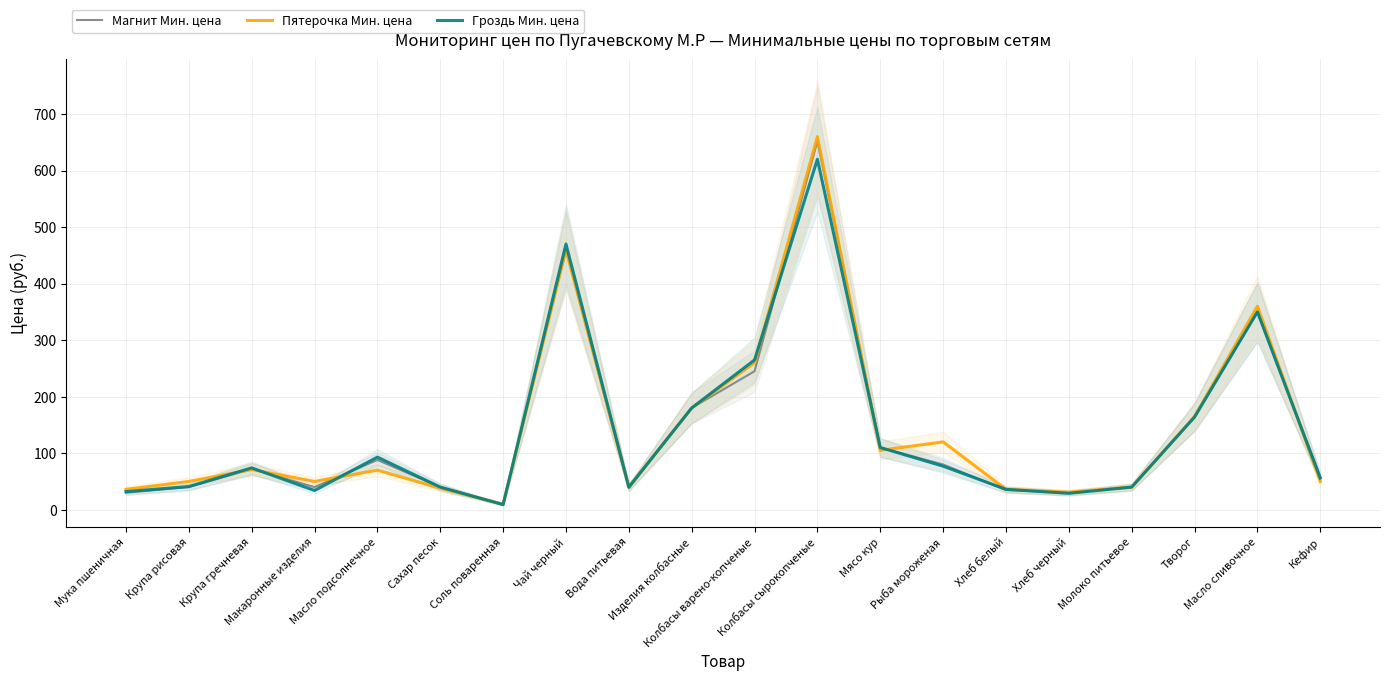

The Магнит Мин. цена series shows 60 at Макаронные изделия. True or false?

False